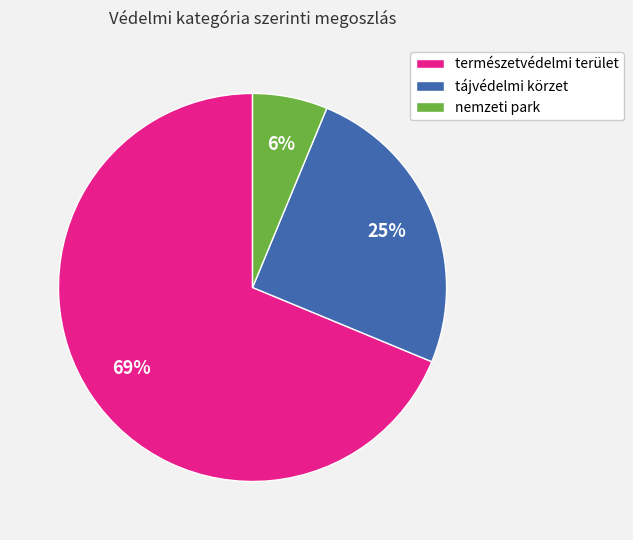

Does természetvédelmi terület represent more than half of the total?

Yes